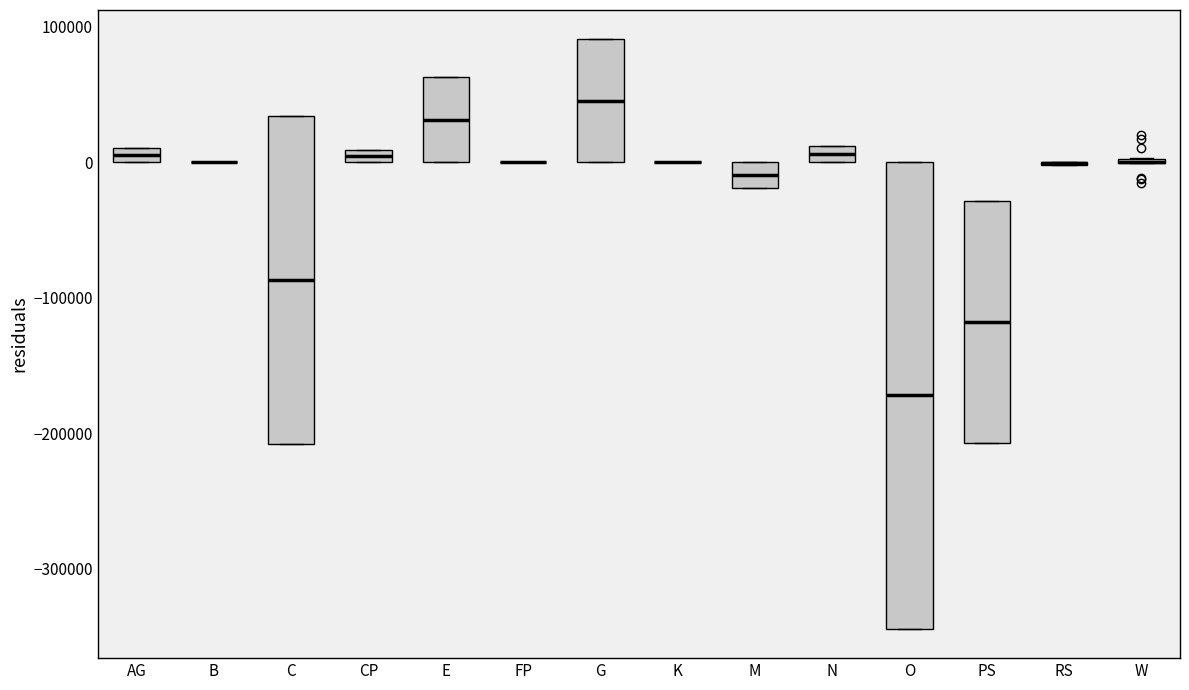

Where does the median line of the box for PS sit on the y-axis? The values are not printed on the chart, so give them approximately, as read against the axis.

-120000